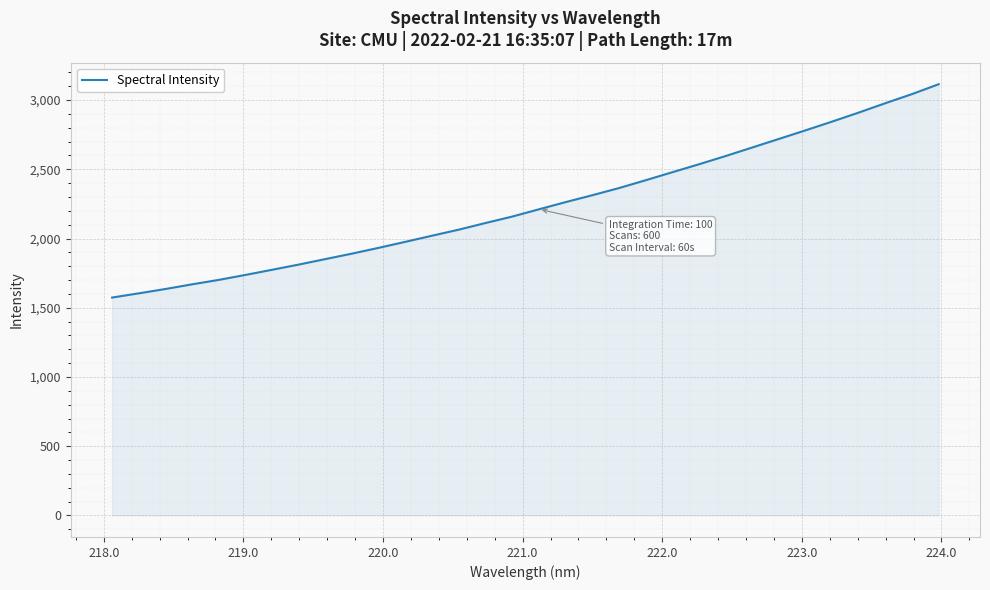

What is the minimum value shown in the chart?

1573.8